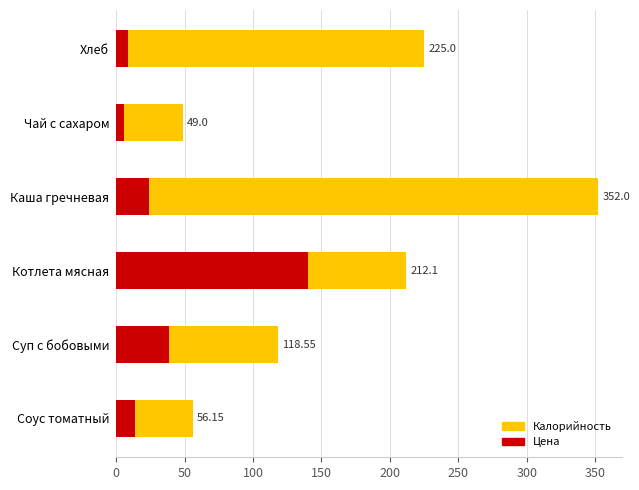

Which series changed the most between Котлета мясная and Хлеб?

Цена